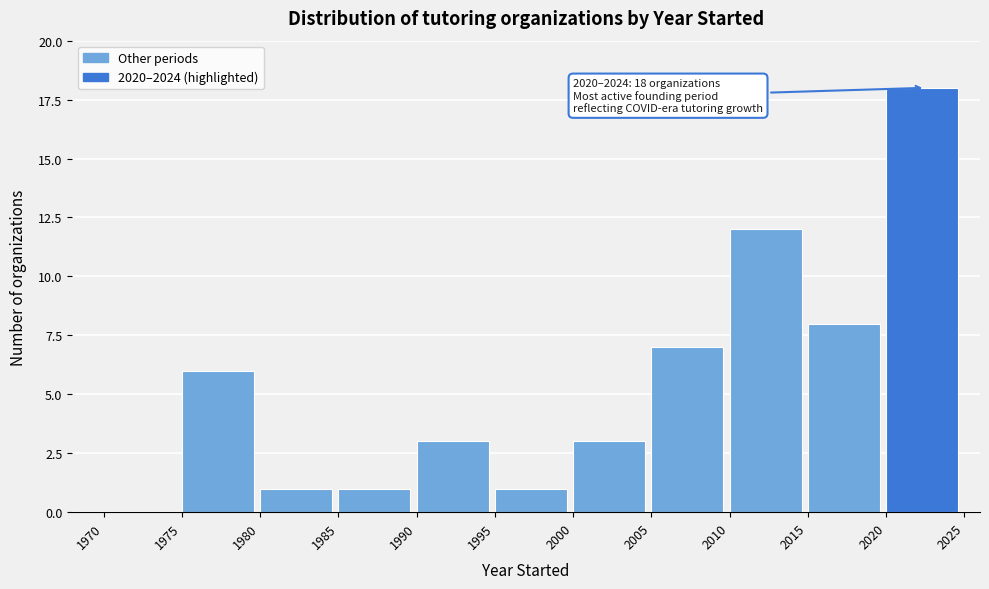

Over which range of the x-axis is the bar tallest?

2020 to 2025